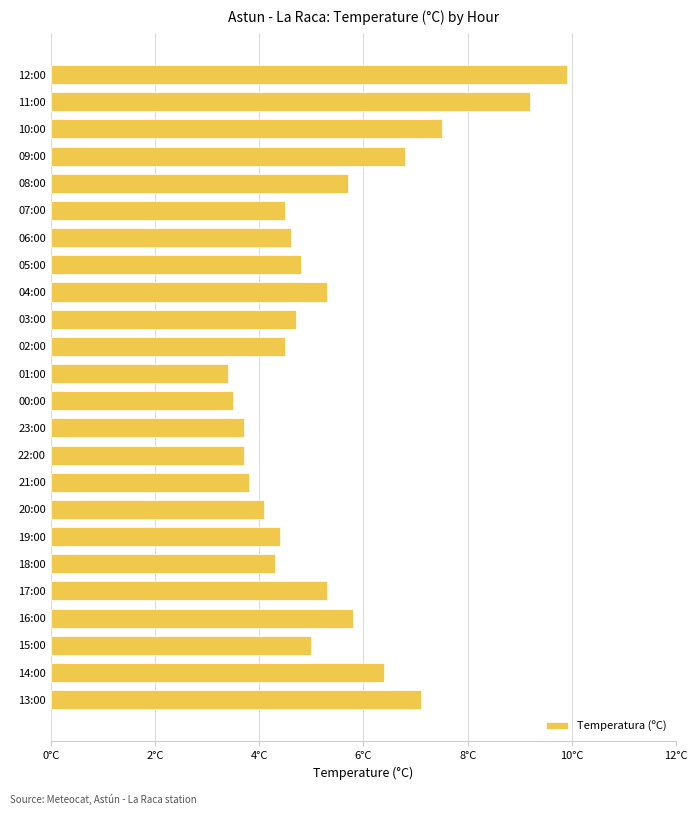

Does the chart contain any negative values?

No